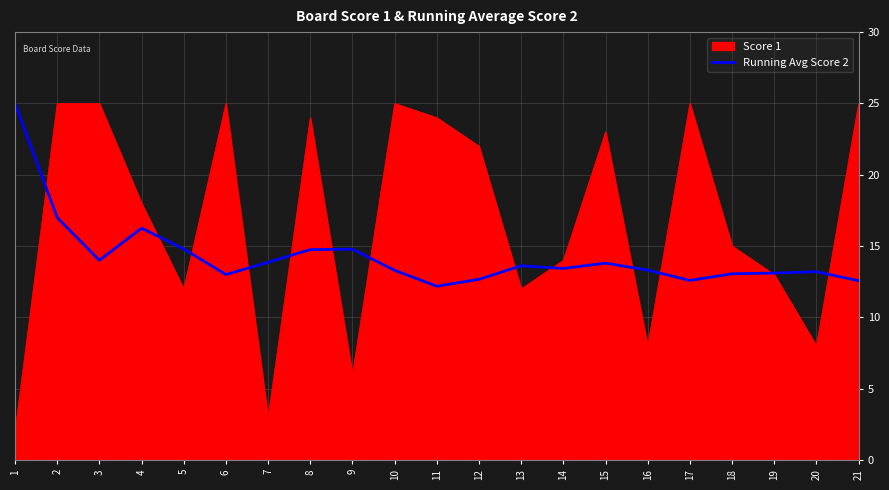

The Running Avg Score 2 series shows 6.5 at 12. True or false?

False